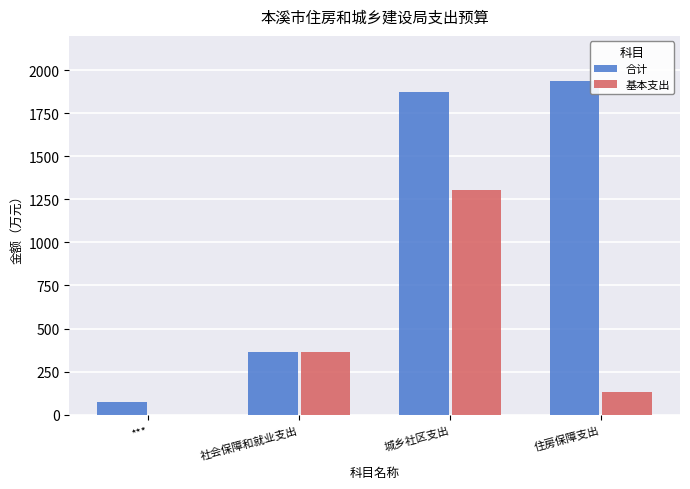

Is it true that 基本支出 equals 128.5 at 住房保障支出?

True